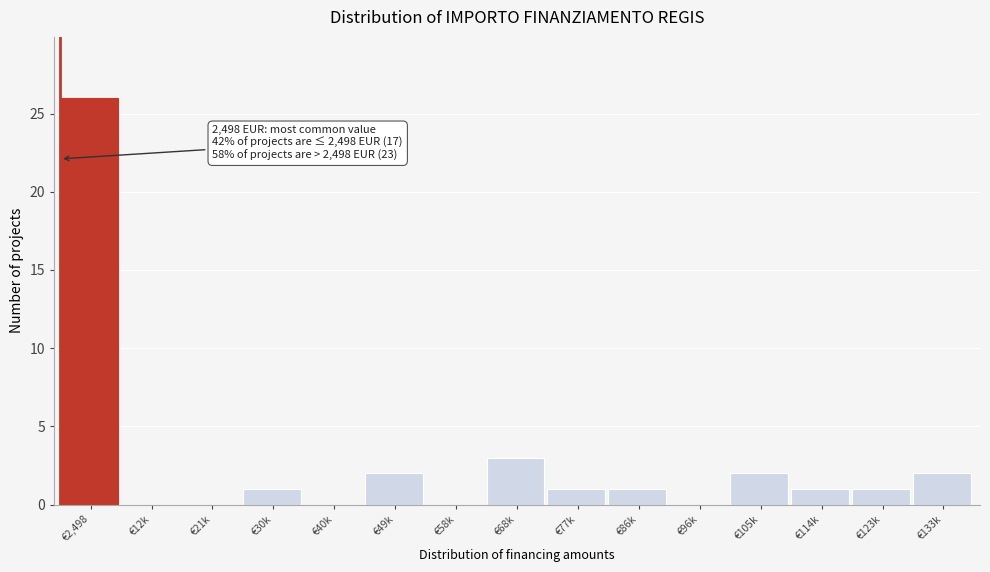

Reading left to right, extract all data points from this chart.

€2,498=26	€12k=0	€21k=0	€30k=1	€40k=0	€49k=2	€58k=0	€68k=3	€77k=1	€86k=1	€96k=0	€105k=2	€114k=1	€123k=1	€133k=2